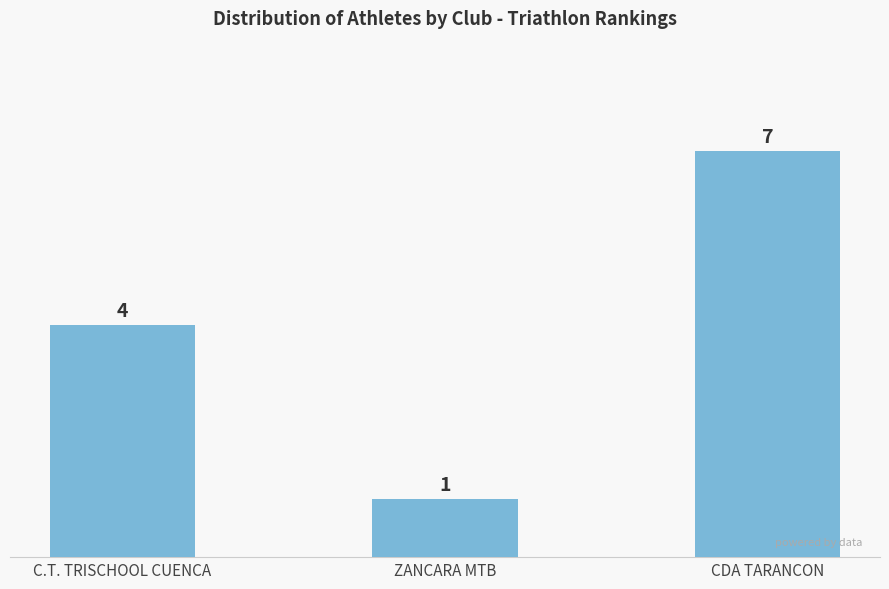

How many bars are there in total?

3